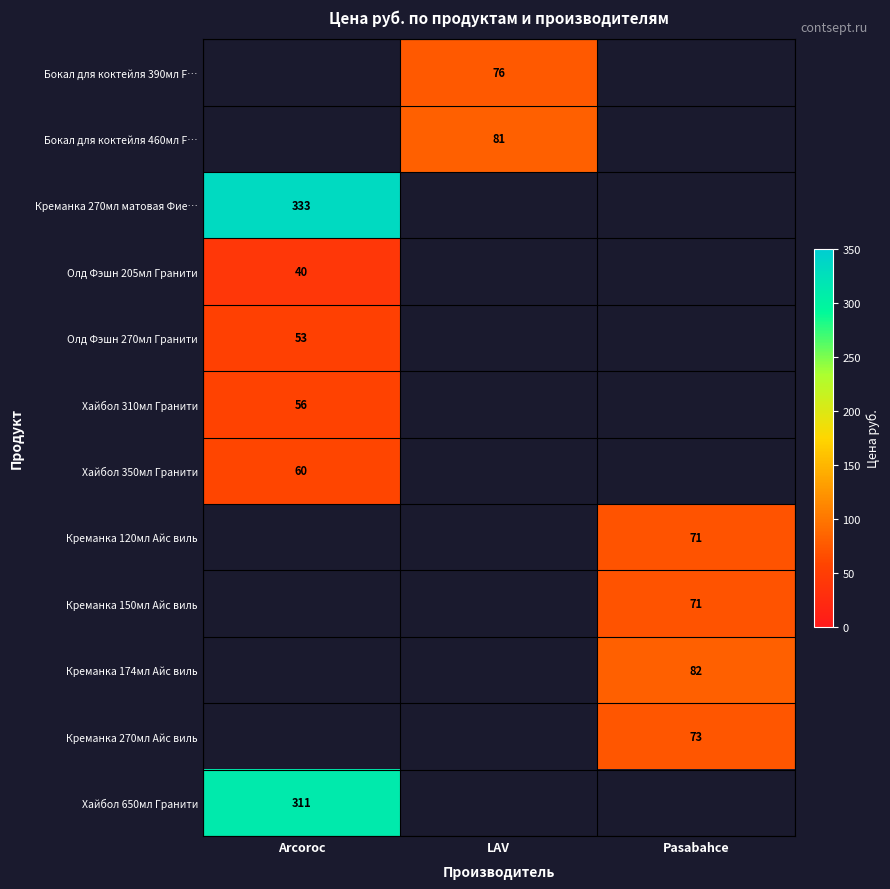

How many data points does each series have?

3